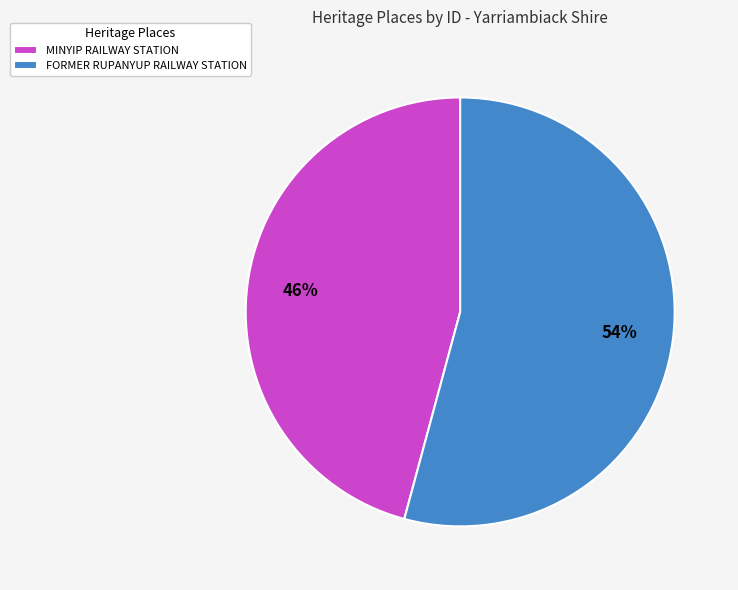

Which has a higher value, FORMER RUPANYUP RAILWAY STATION or MINYIP RAILWAY STATION?

FORMER RUPANYUP RAILWAY STATION